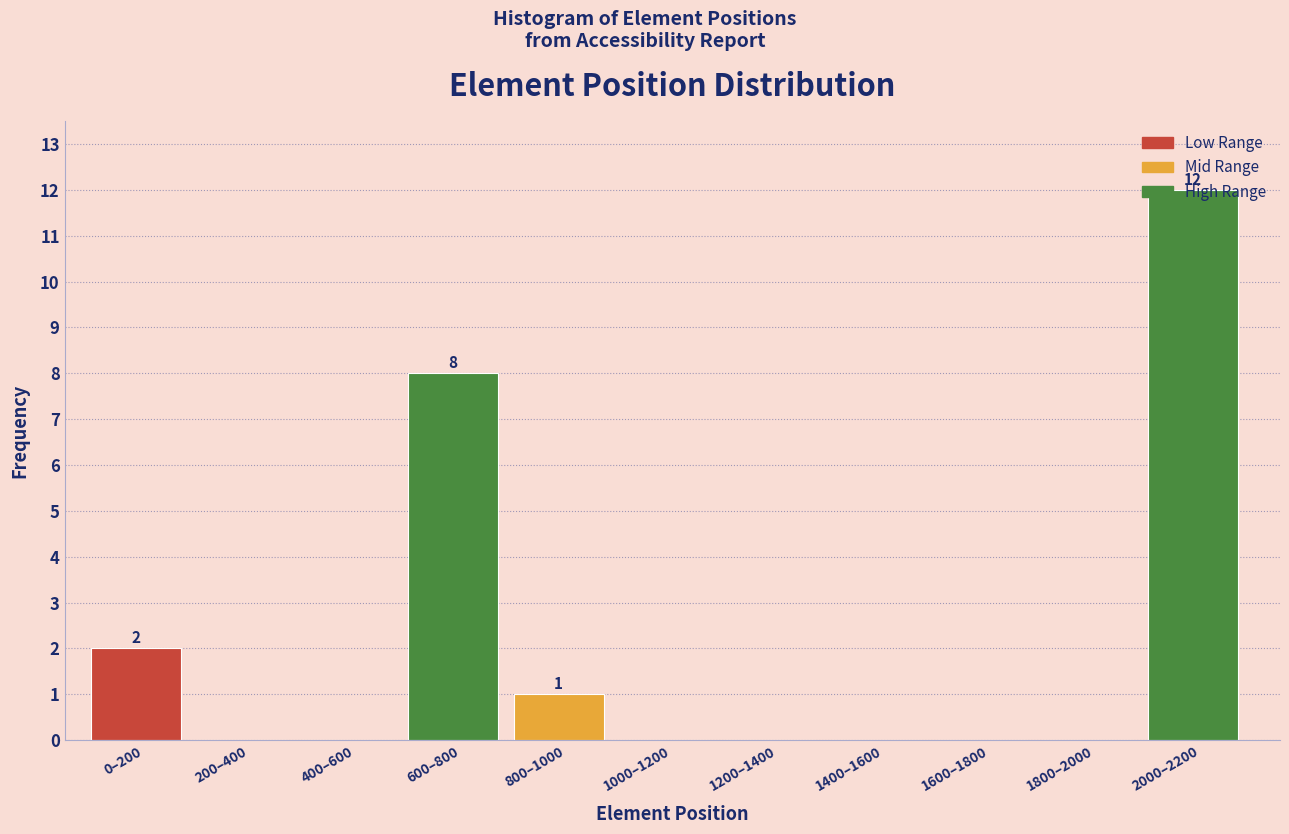

What is the sum of all values?

23